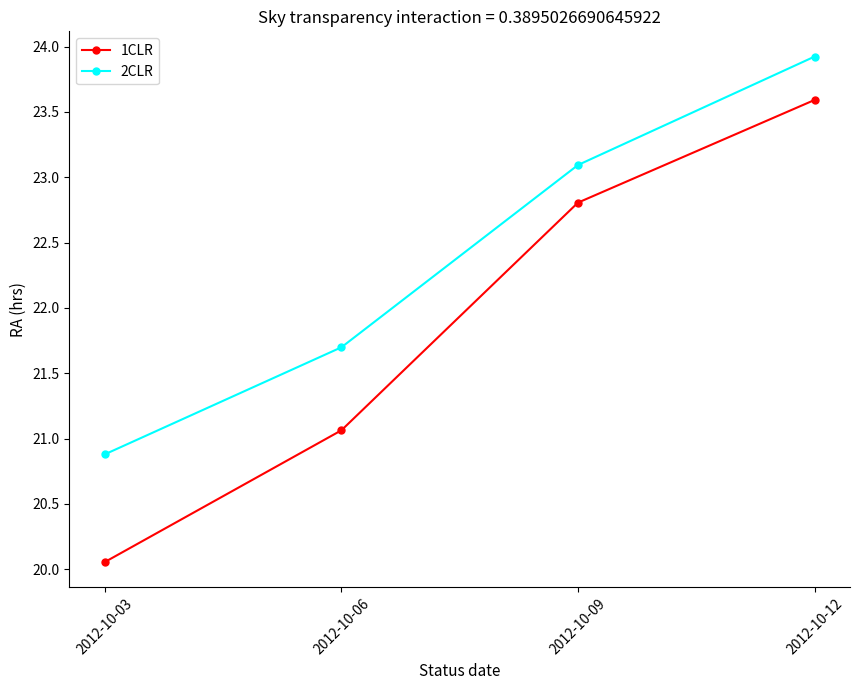

Which category has the lowest value across all series?

2012-10-03